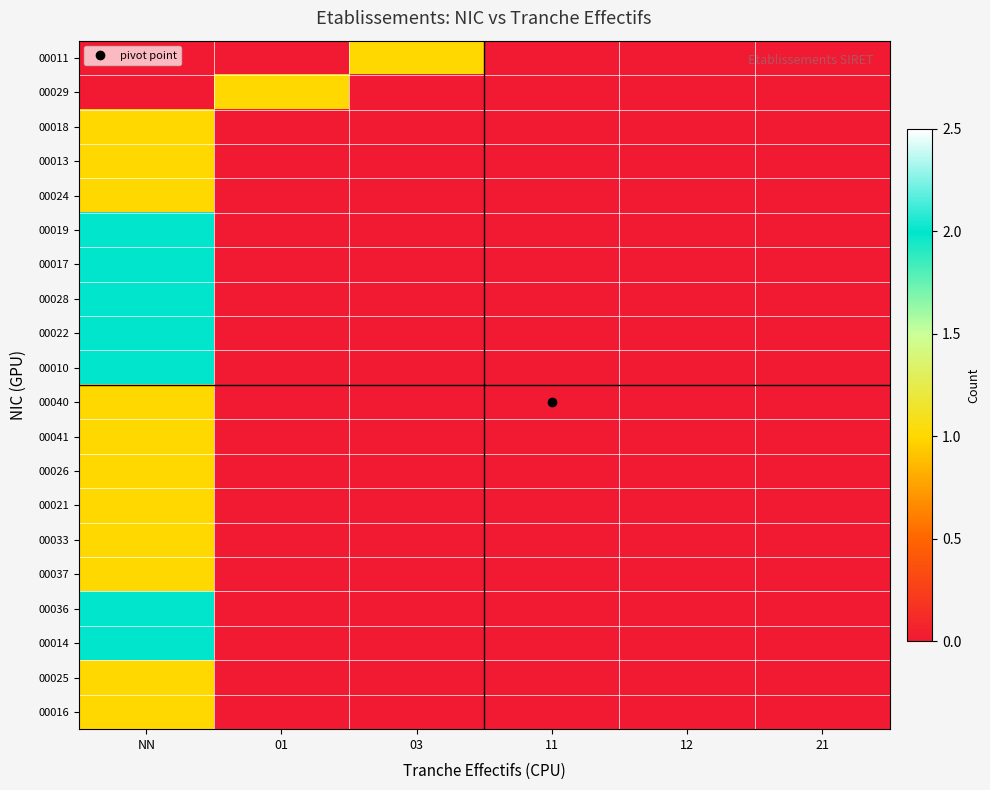

Which category has the highest value across all series?

NN